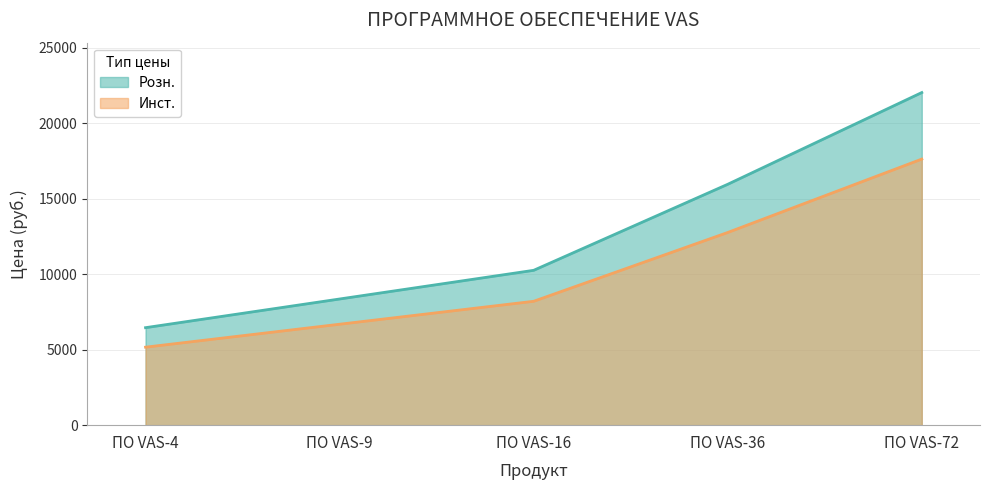

Is it true that Инст. equals 5168 at ПО VAS-4?

True